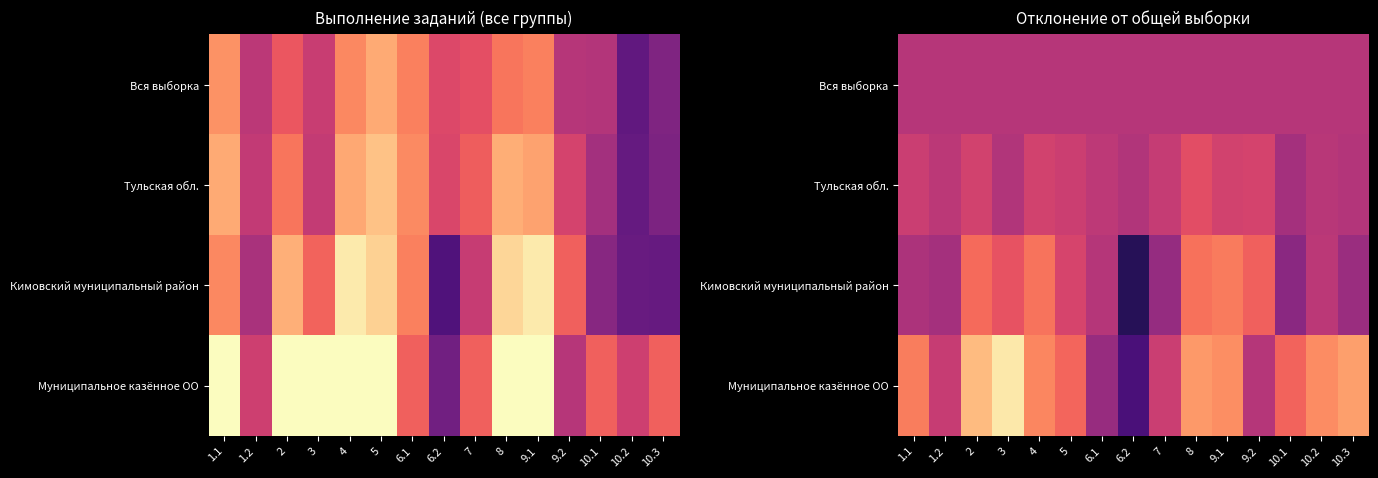

Is it true that Тульская обл. equals 50.6 at 10.2?

True